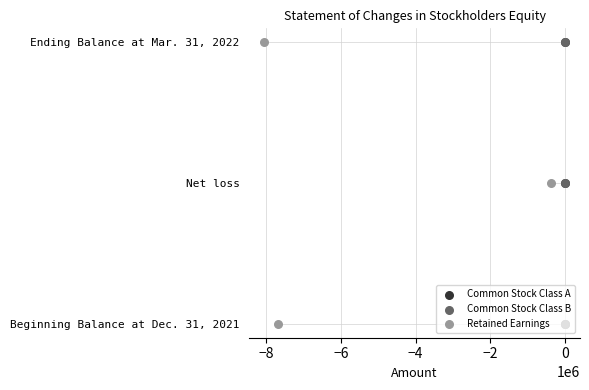

At how many categories does at least one series exceed 0?

2